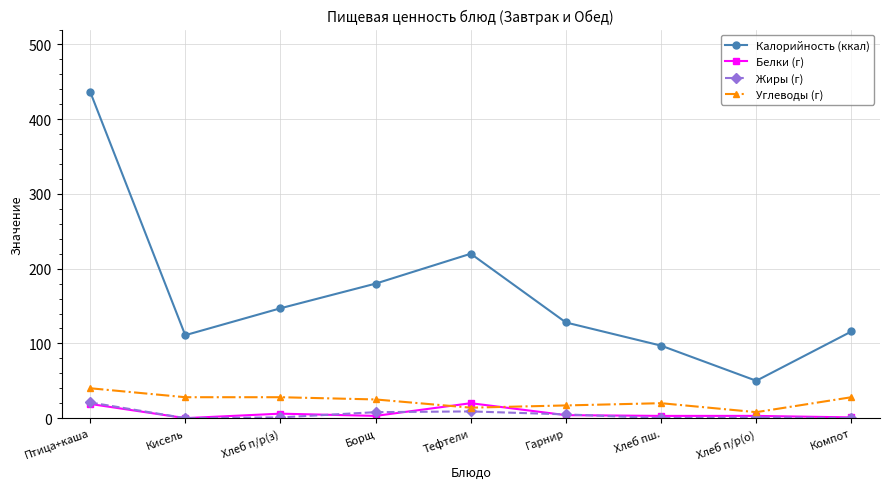

Where does the Углеводы (г) series first go above 25?

Птица+каша